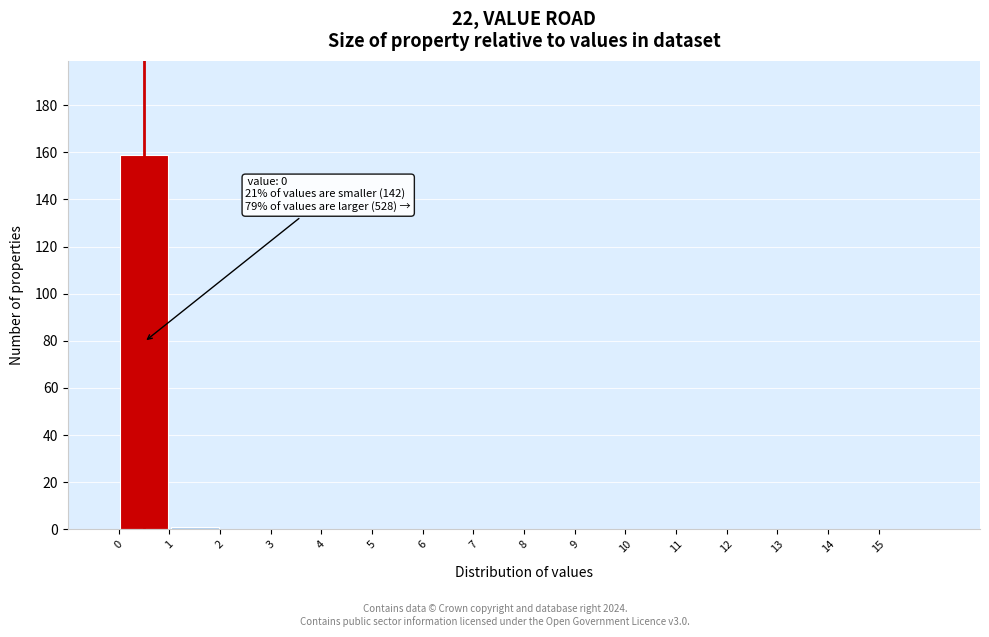

Which range on the x-axis has the tallest bar?

0 to 1